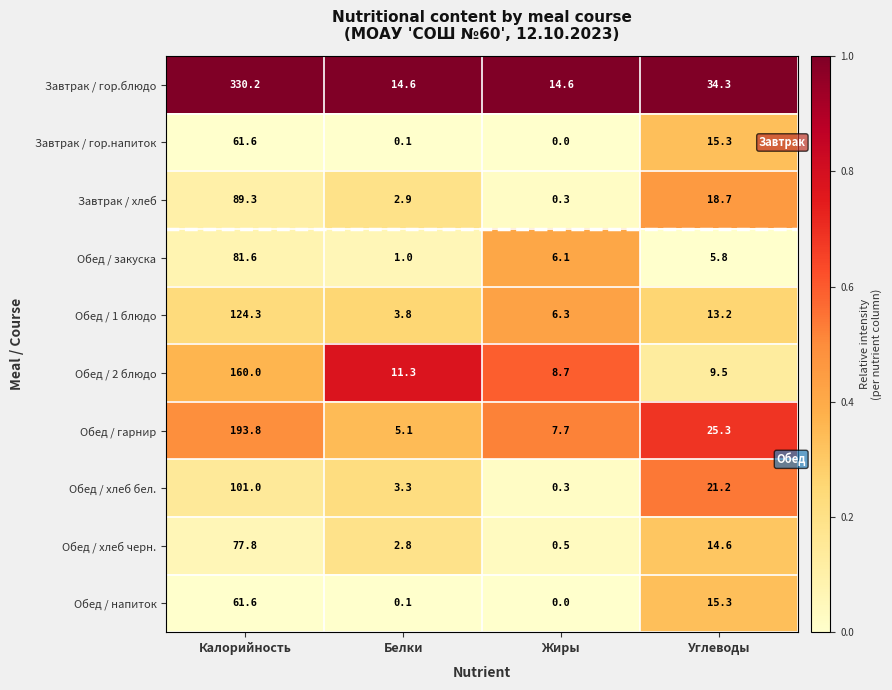

What is the greatest value displayed?

330.2